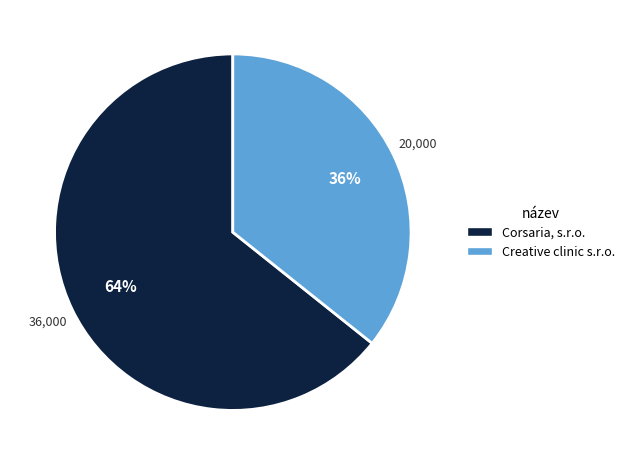

Which slice is the largest?

Corsaria, s.r.o.